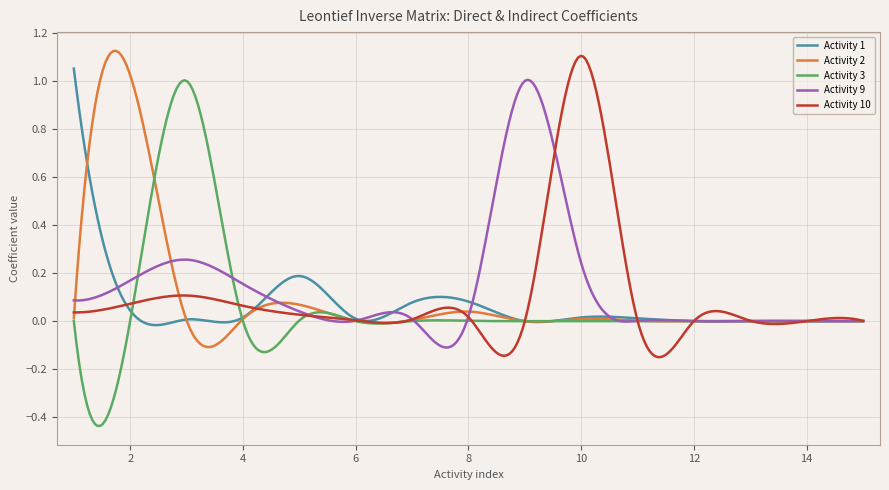

Which series has the widest spread of values?

Activity 3